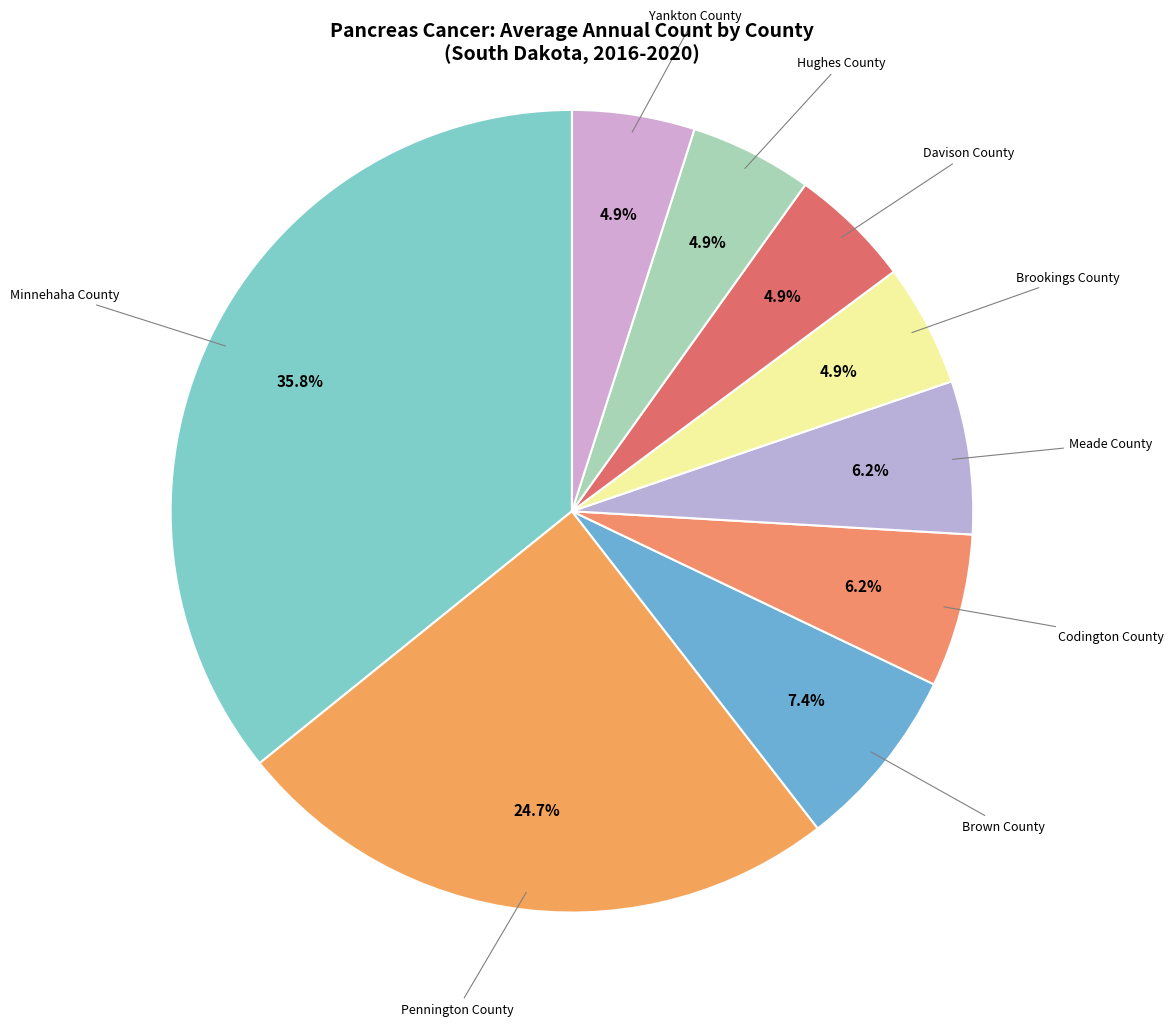

To the nearest percent, what is the average slice percentage?

11%